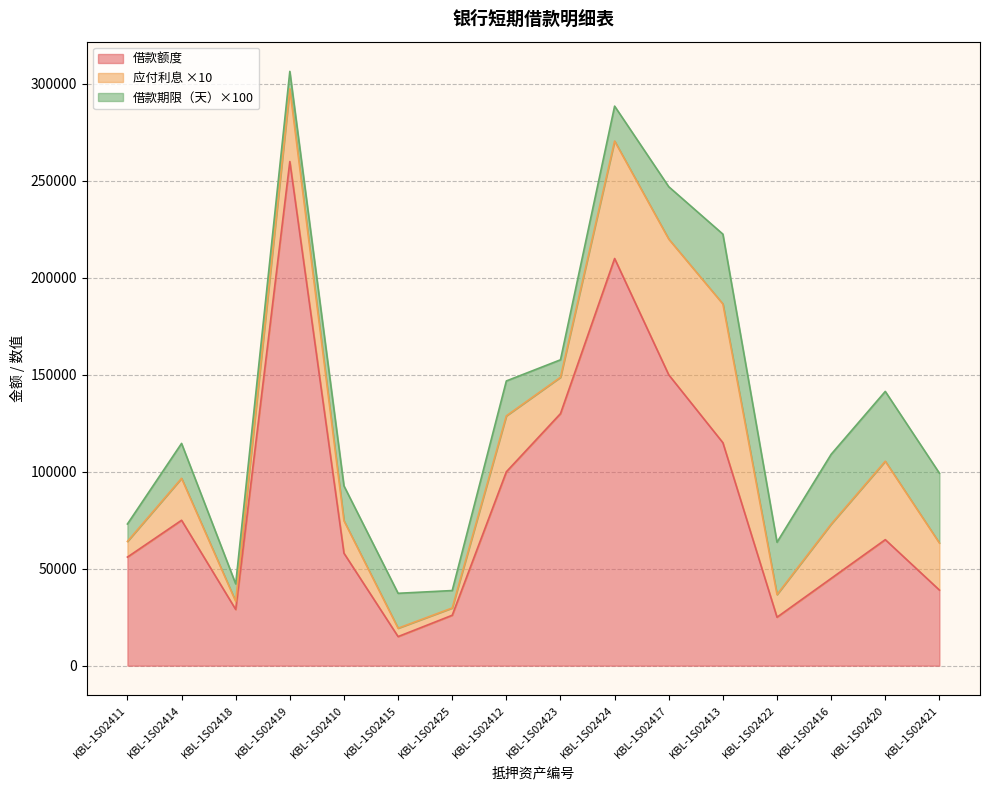

True or false: 借款期限（天） and 借款额度 cross at least once.

False